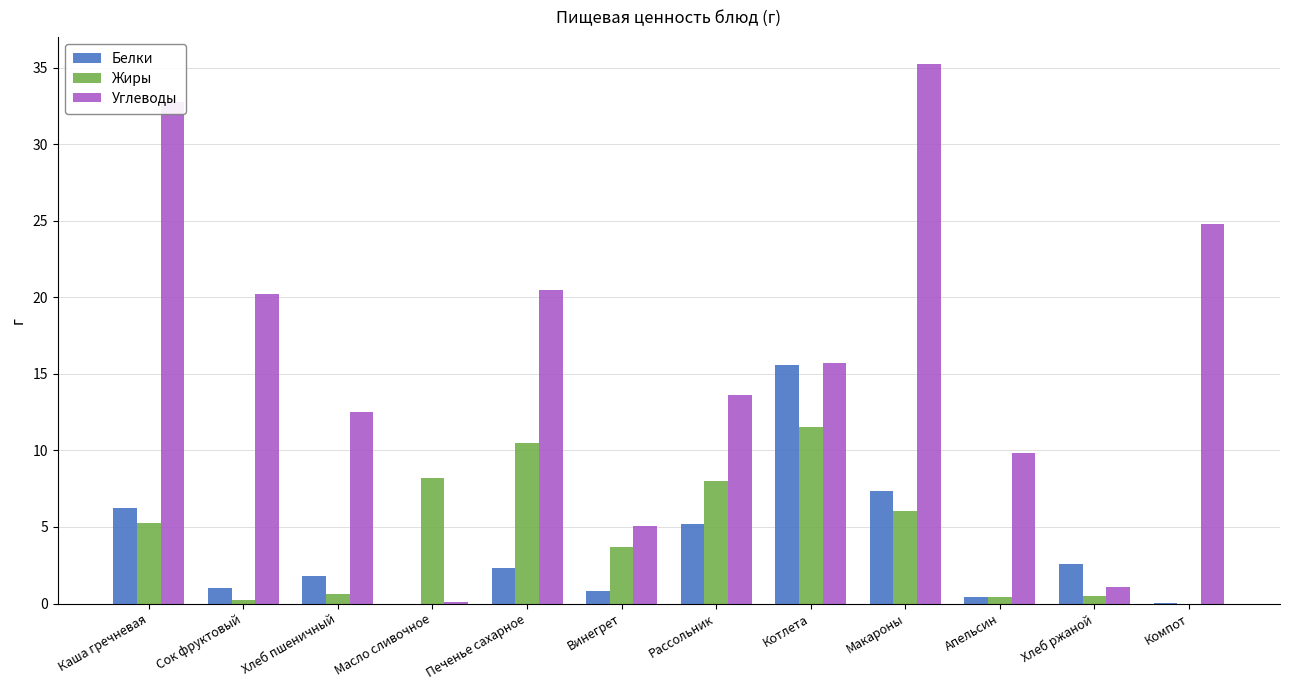

Where is Углеводы nearest to the value 17?

Котлета